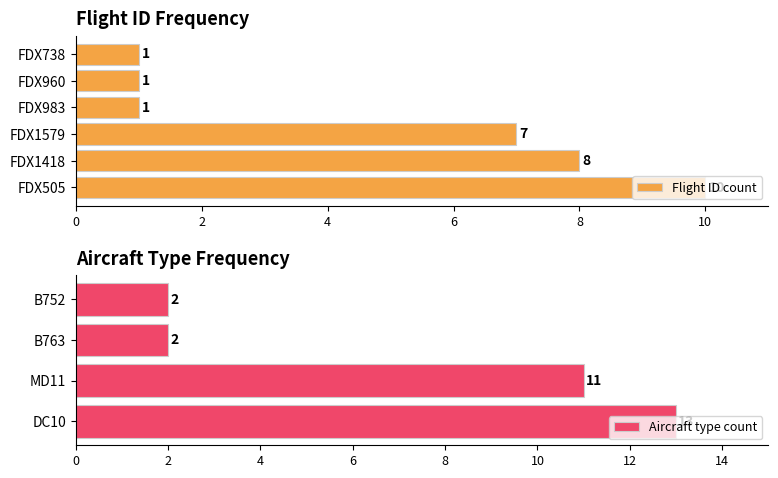

Does the chart contain any negative values?

No